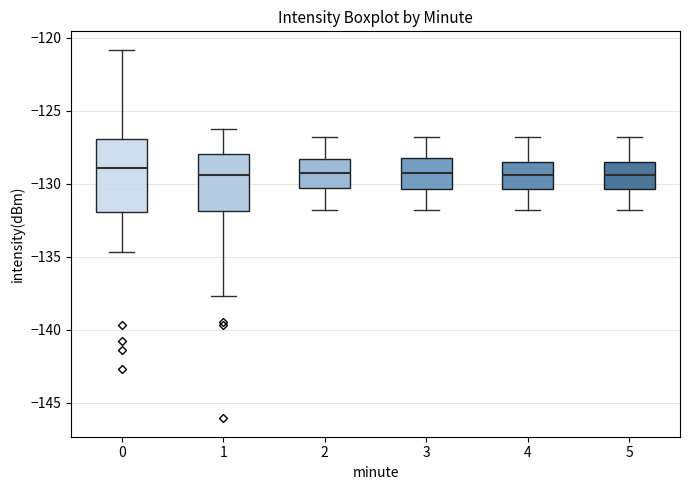

Which box is the tallest, from its lower edge to its upper edge?

0